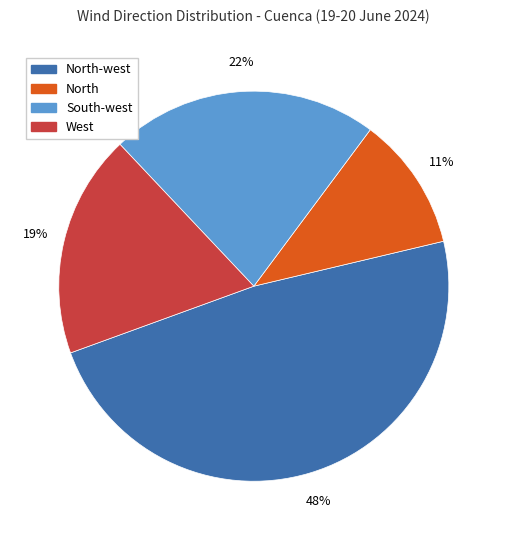

How many slices are in this pie chart?

4